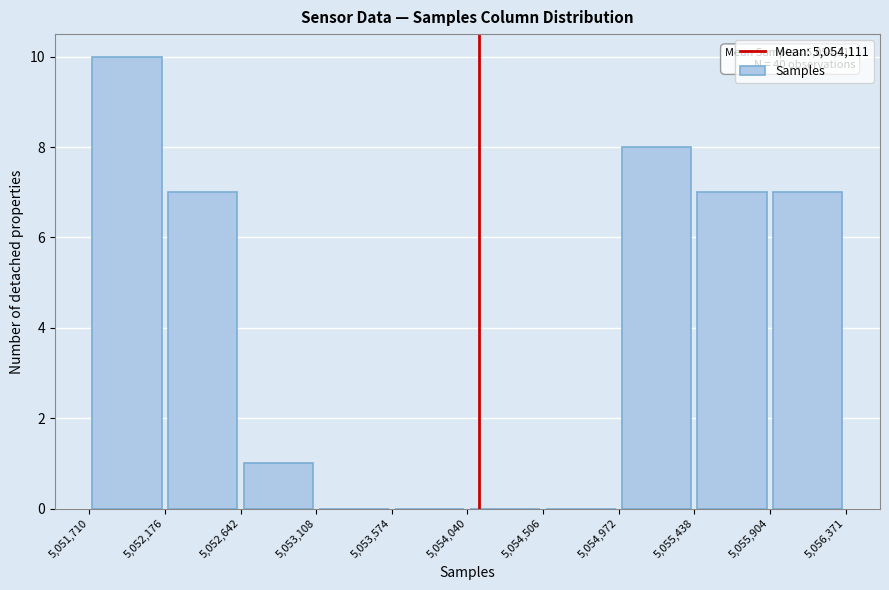

Over which range of the x-axis is the bar tallest?

5,051,710 to 5,052,176